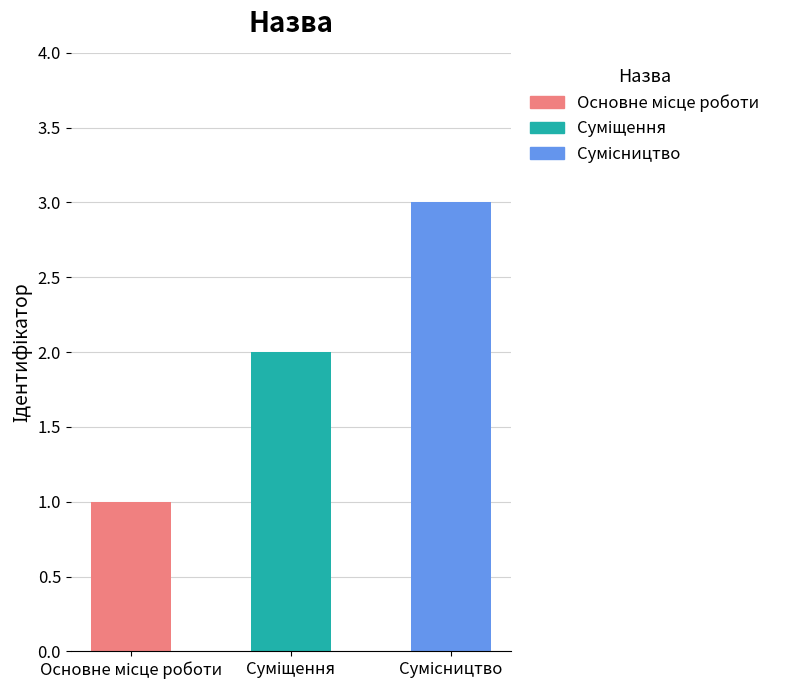

What is the label of the 2nd bar from the left?

Суміщення